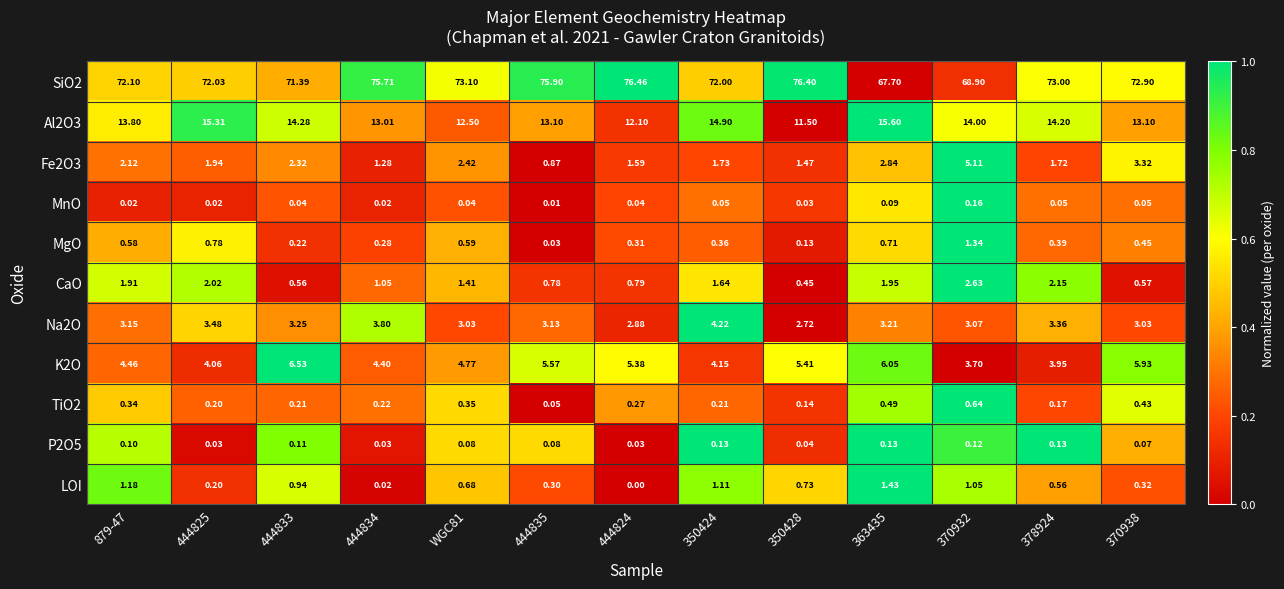

Which series has the widest spread of values?

SiO2